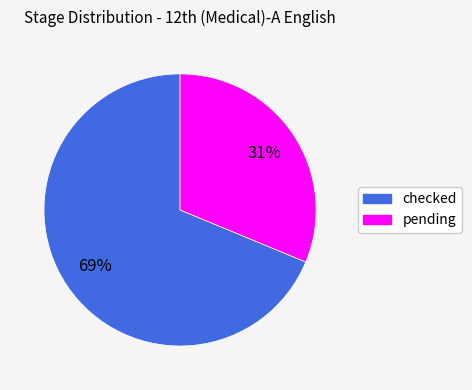

To the nearest percent, what is the average slice percentage?

50%